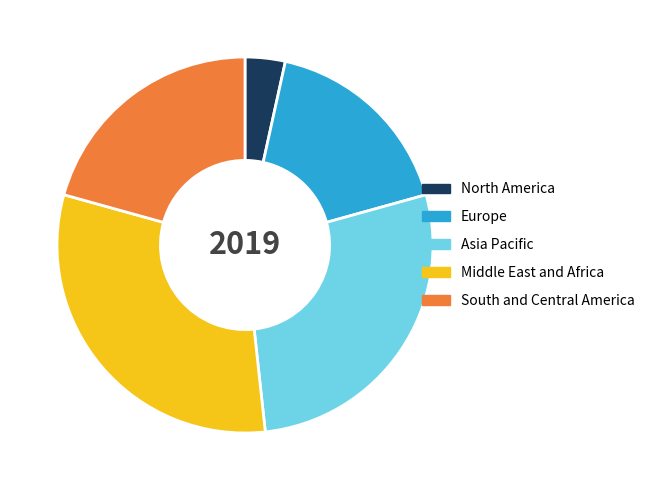

Does any single category account for the majority?

No